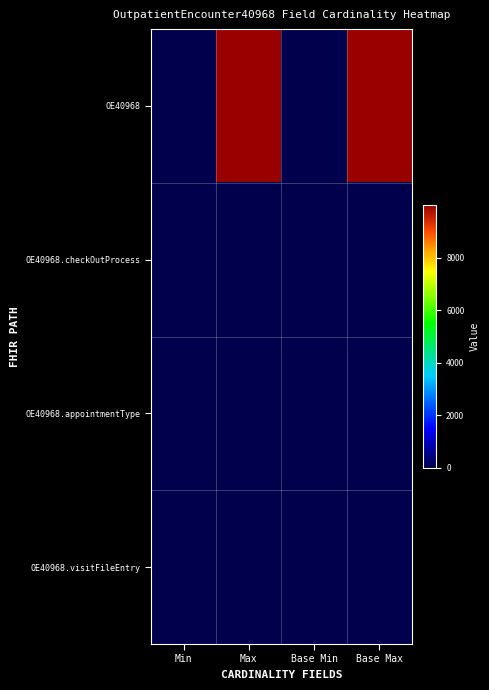

Reading right to left, what are all the values shown in this chart?

OE40968: Base Max=9999	Base Min=0	Max=9999	Min=0
OE40968.checkOutProcess: Base Max=1	Base Min=0	Max=1	Min=0
OE40968.appointmentType: Base Max=1	Base Min=0	Max=1	Min=0
OE40968.visitFileEntry: Base Max=1	Base Min=0	Max=1	Min=0